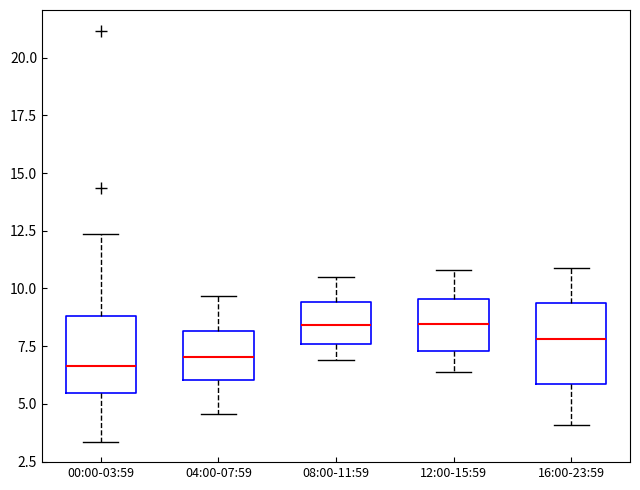

Where does the upper whisker of the box for 16:00-23:59 end on the y-axis? The values are not printed on the chart, so give them approximately, as read against the axis.

11.0